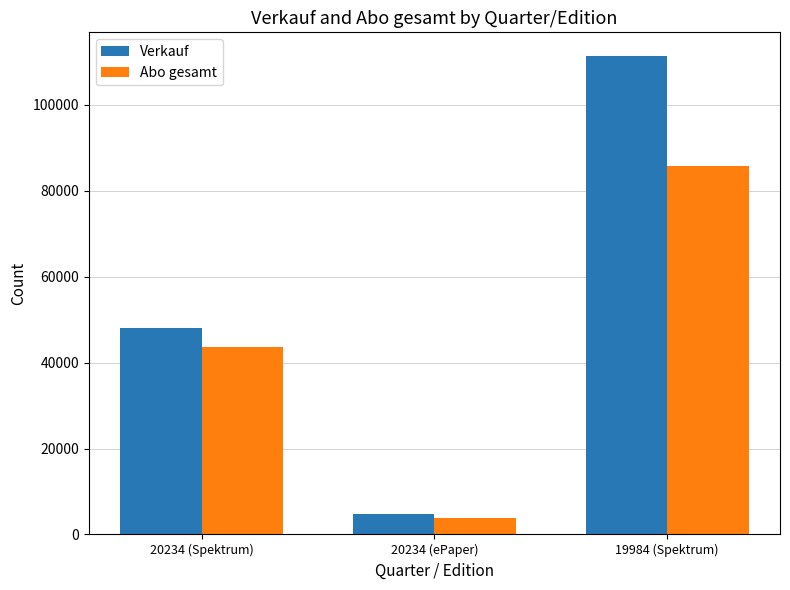

What position from the left is 19984 (Spektrum)?

3